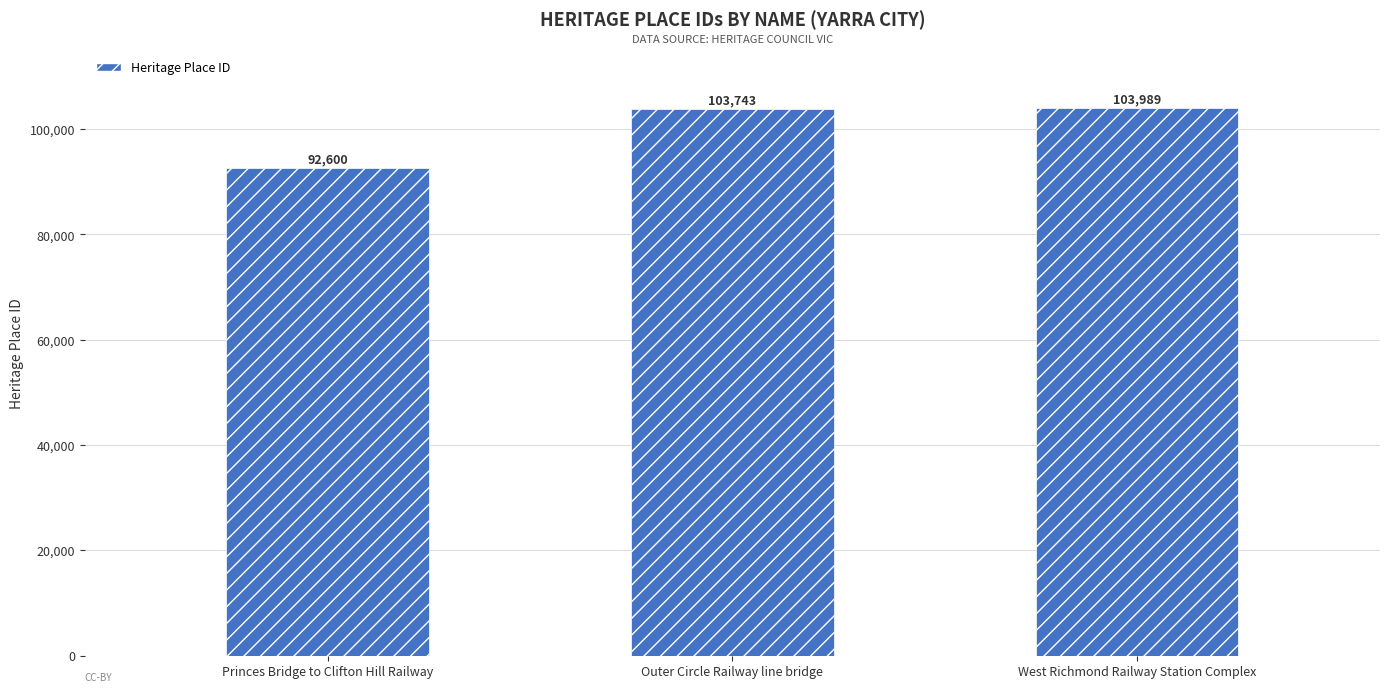

Rank the categories by value from highest to lowest.

West Richmond Railway Station Complex, Outer Circle Railway line bridge, Princes Bridge to Clifton Hill Railway